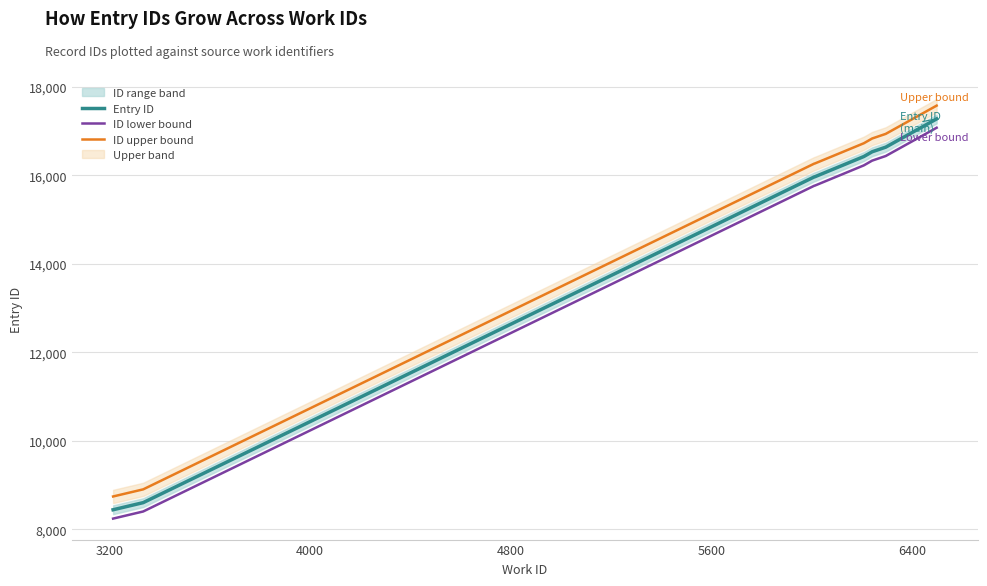

How many distinct data groups are displayed?

3